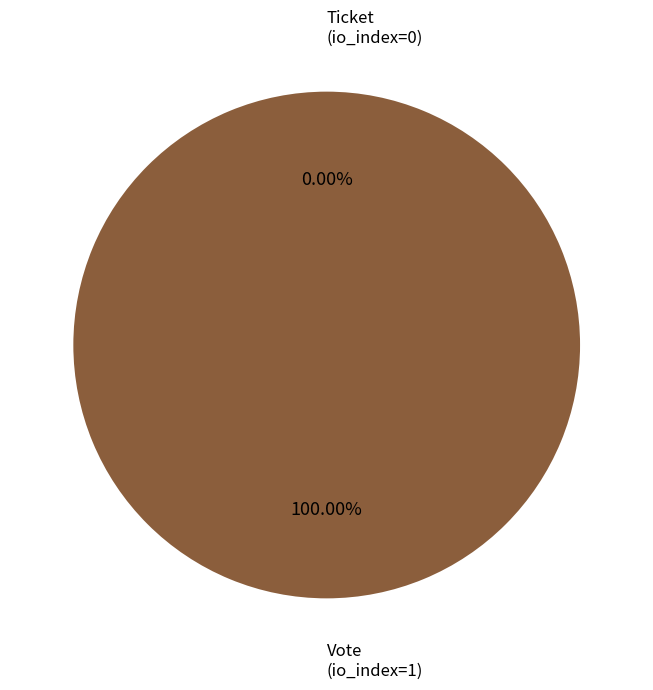

Combined, do Ticket
(io_index=0) and Vote
(io_index=1) account for over 50%?

Yes